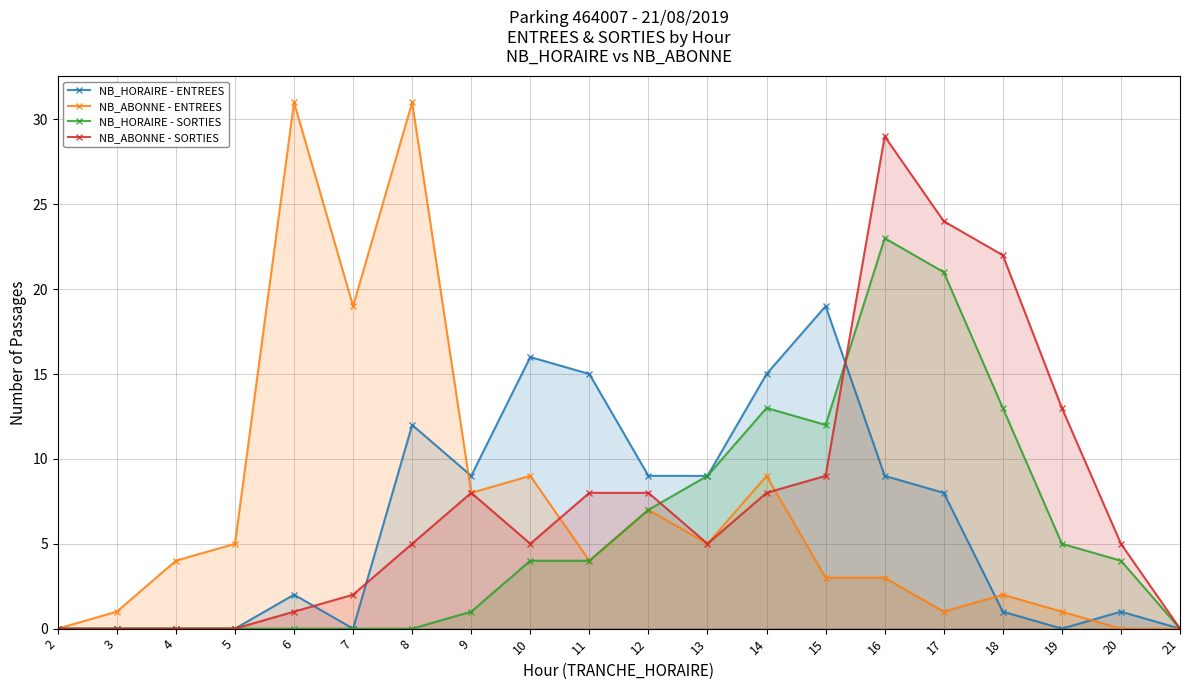

What is the spread (max minus min) of values at 17?

23